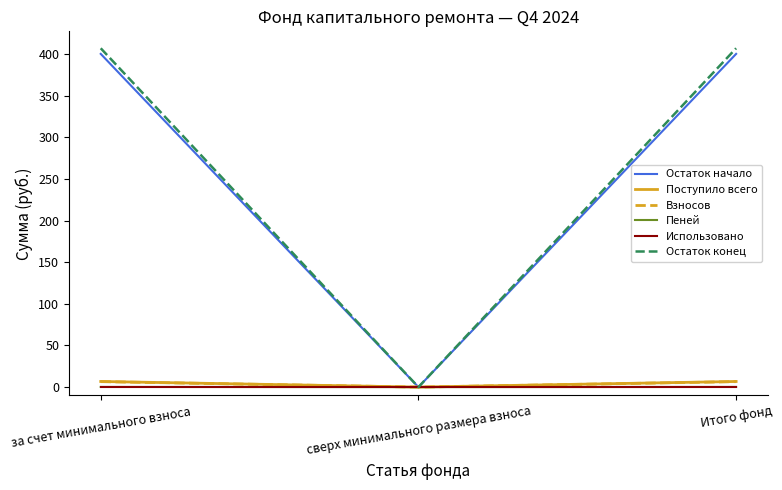

What is the greatest value displayed?

407.2